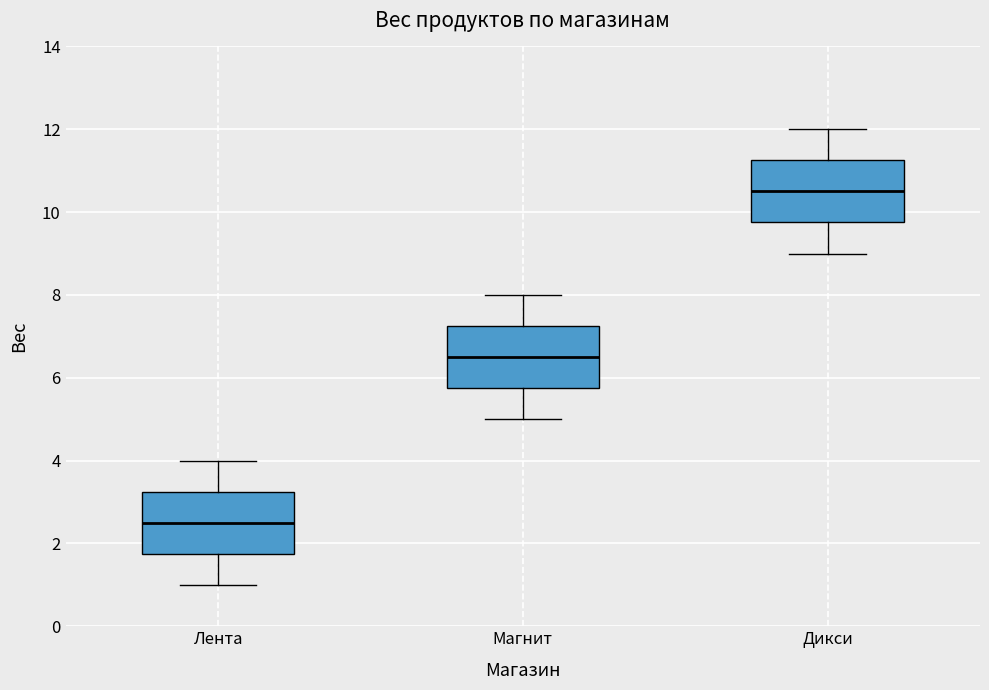

Reading left to right, transcribe this box plot: for each box, give where its median line is, the range the box spans, and where its two whiskers end, as read against the y-axis. The values are not printed on the chart, so give them approximately, as read against the axis.

Лента: median 2.6, box 1.8 to 3.2, whiskers 1.0 to 4.0
Магнит: median 6.6, box 5.8 to 7.2, whiskers 5.0 to 8.0
Дикси: median 10.6, box 9.8 to 11.2, whiskers 9.0 to 12.0